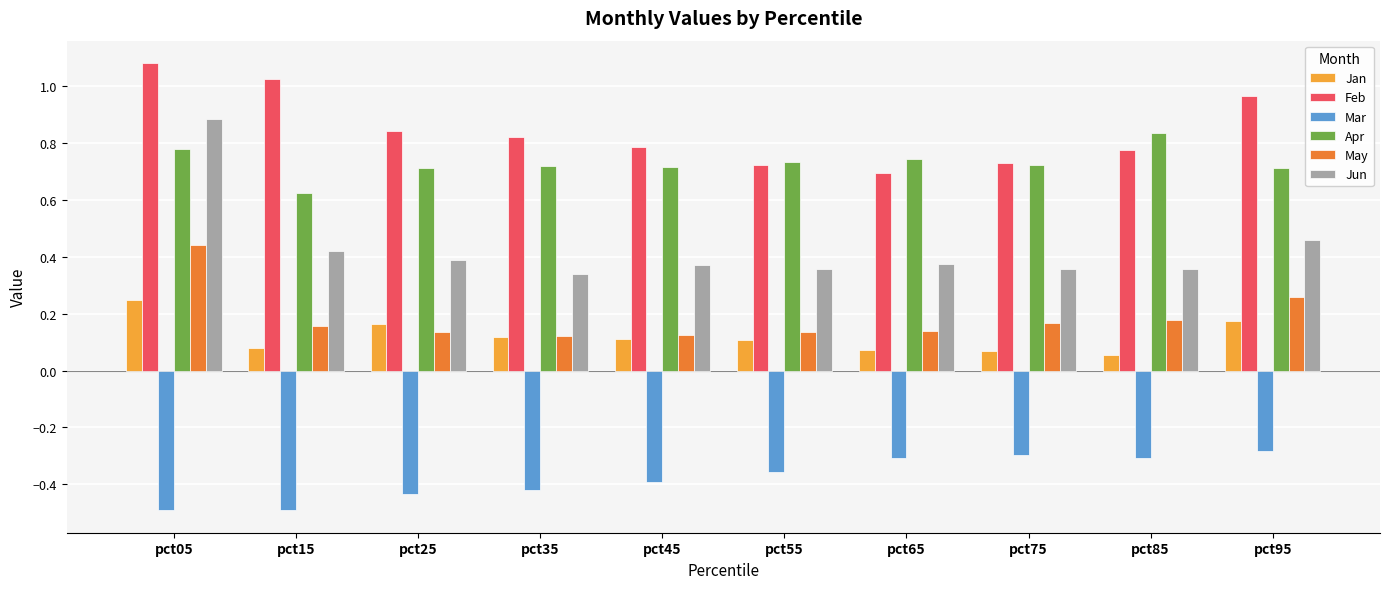

True or false: Mar has a value of -0.1 at pct35.

False